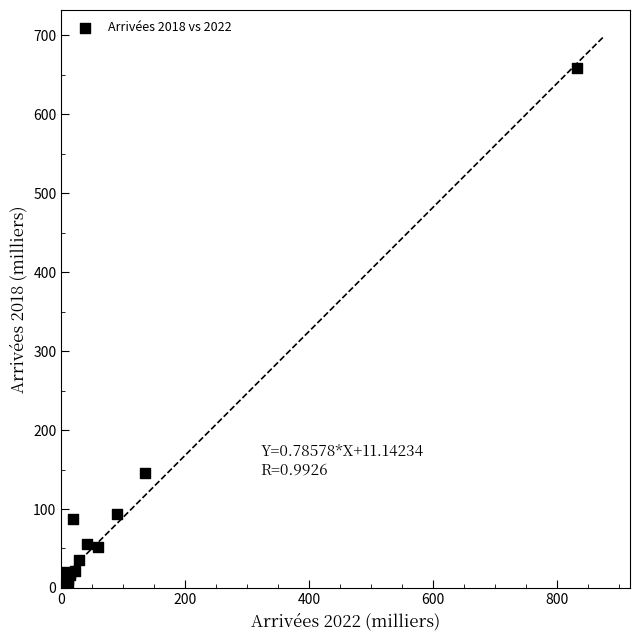

What Y value in the scatter plot is closest to 330?

145.0